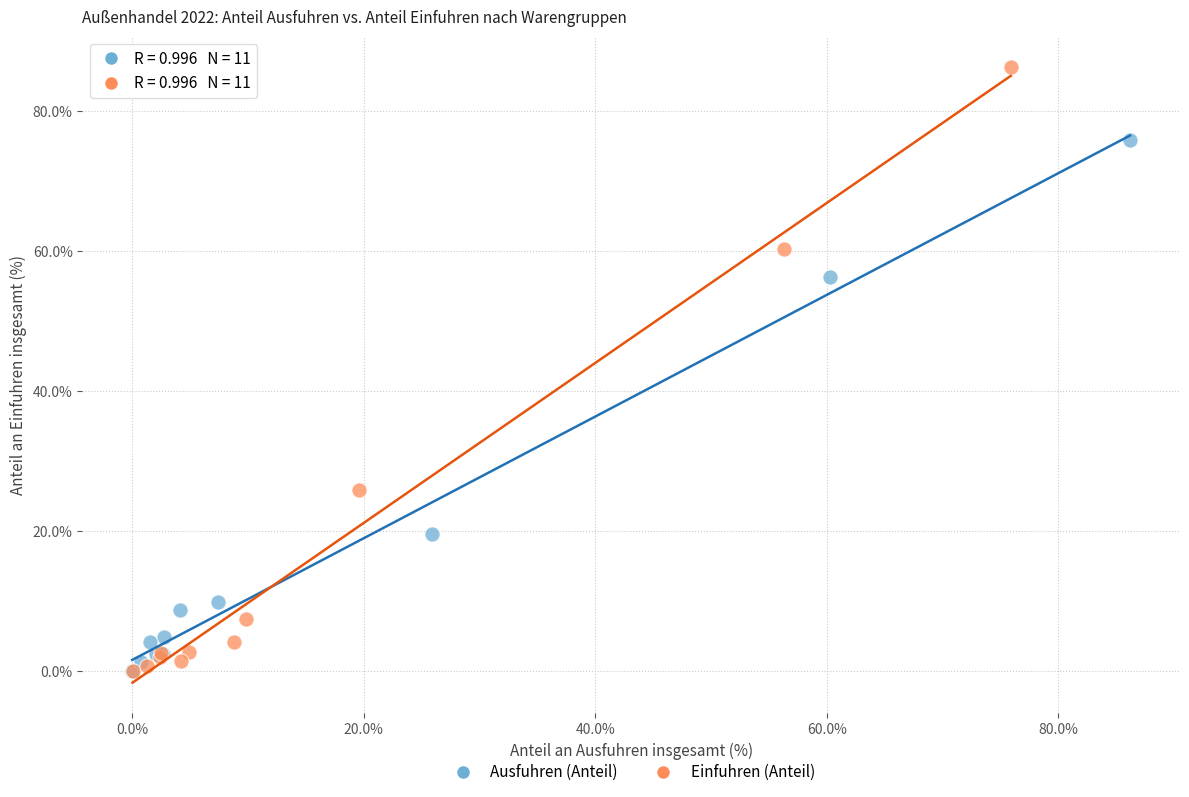

Which series has the largest Y range (max minus min)?

Einfuhren (Anteil)